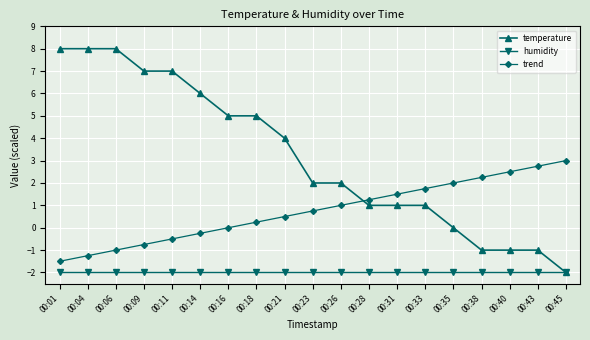

What are all the series names shown in the legend?

temperature, humidity, trend